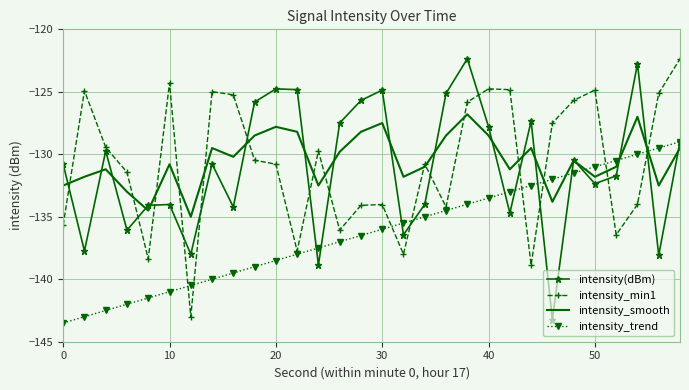

Which series ends up on top after the final intersection of intensity_trend and intensity_smooth?

intensity_trend